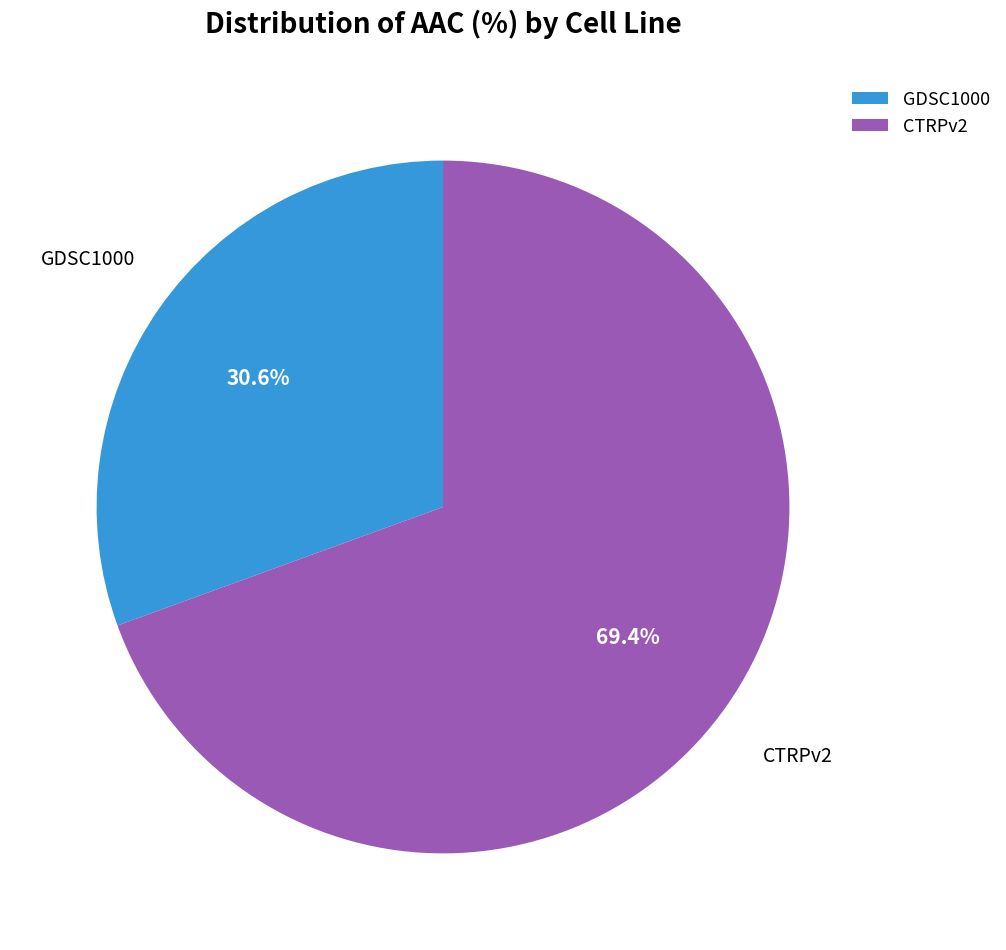

How many slices are in this pie chart?

2